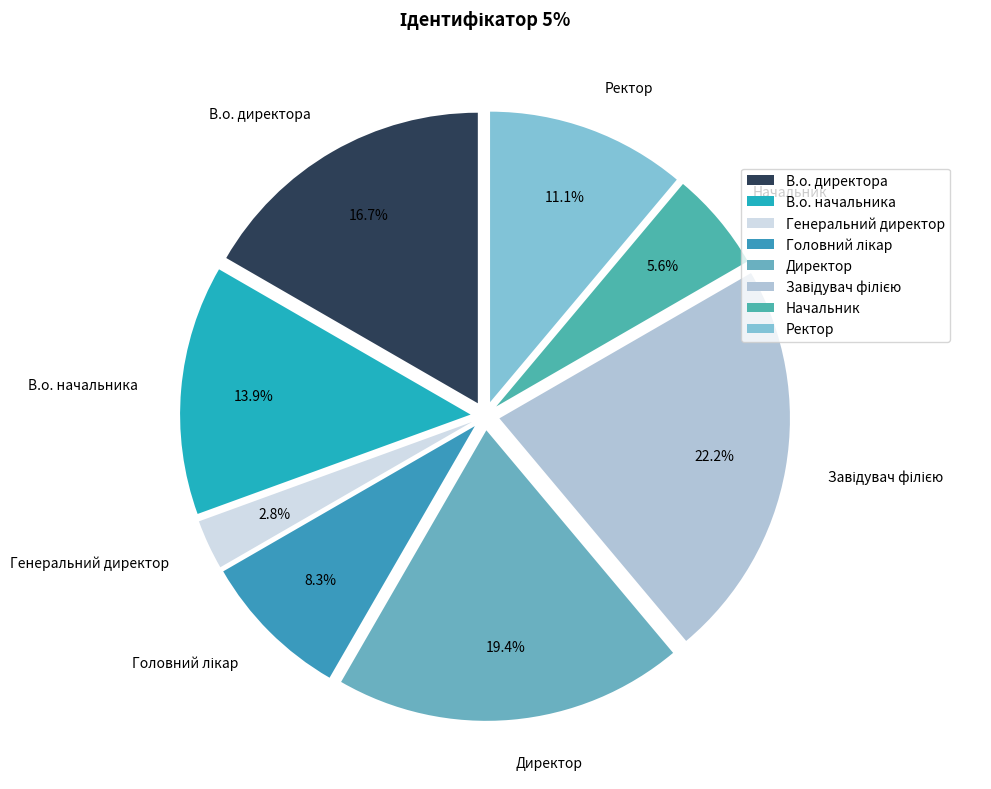

Is there a majority slice in this chart?

No